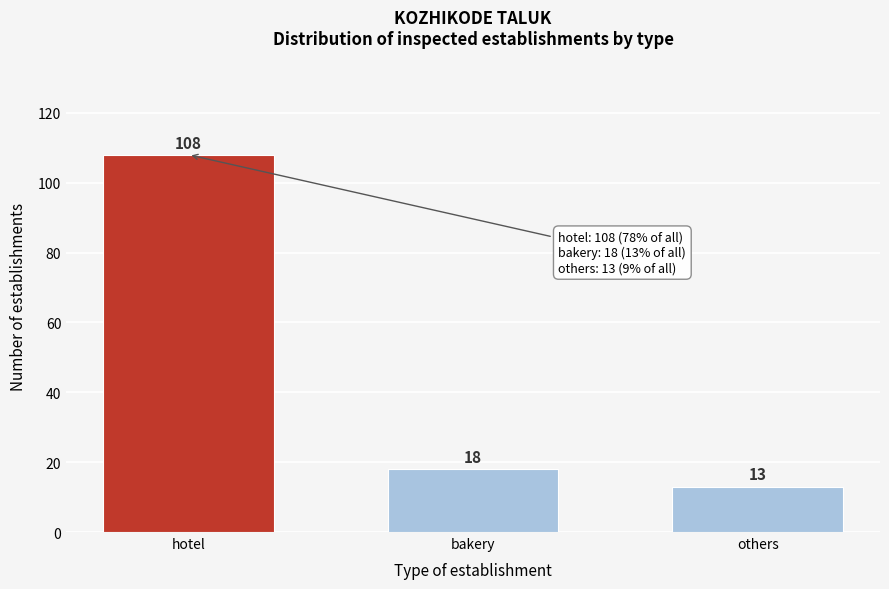

Reading left to right, extract all data points from this chart.

hotel=108	bakery=18	others=13